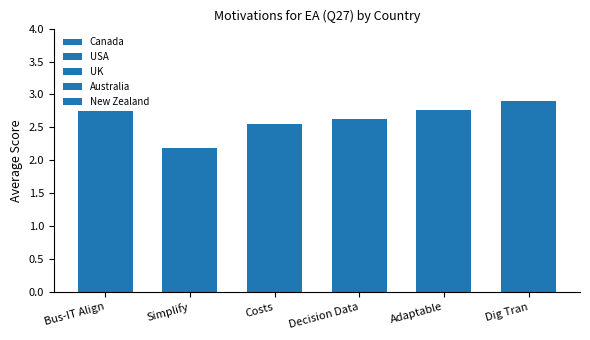

What is the approximate value of New Zealand at Simplify?

2.2